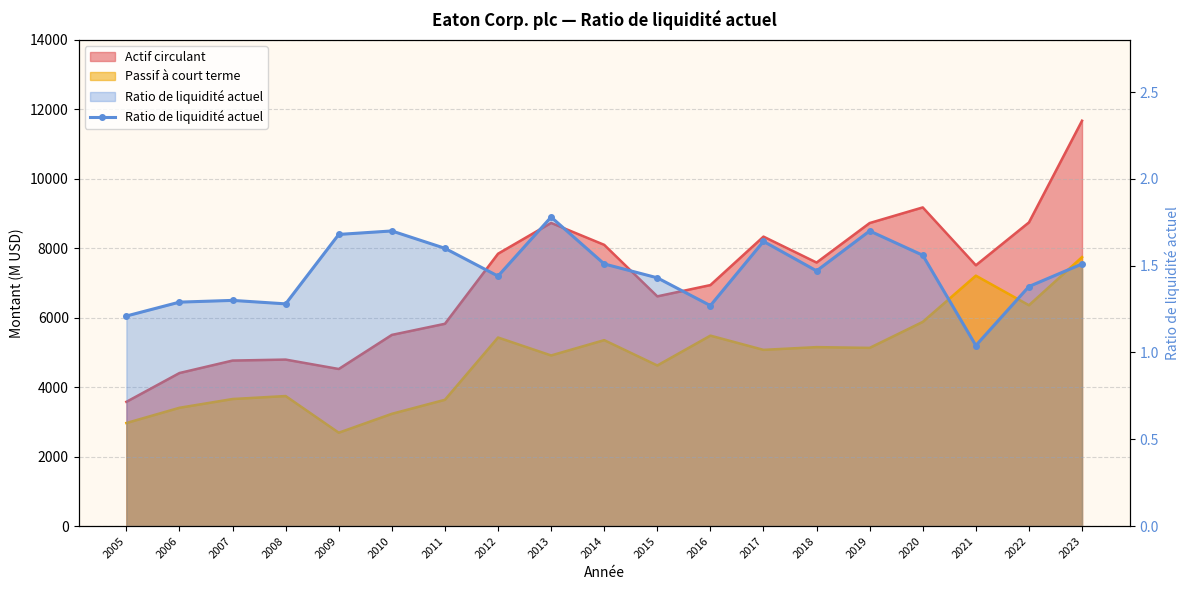

True or false: the data shows 2.5 at 2015.

False